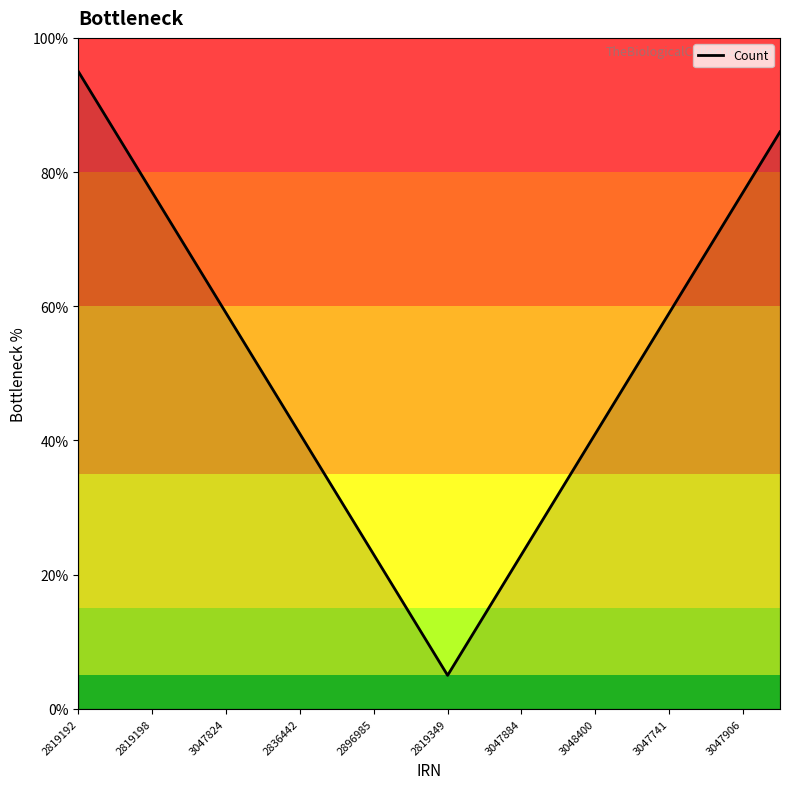

The value of Count at 3048400 is 41. True or false?

True